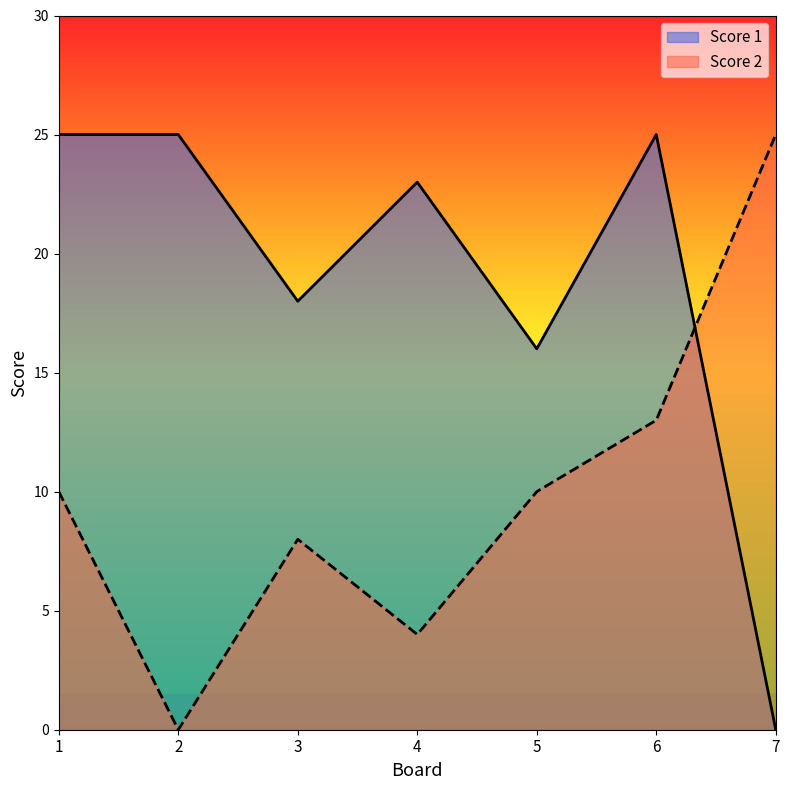

At which category does Score 1 reach its first local peak?

4